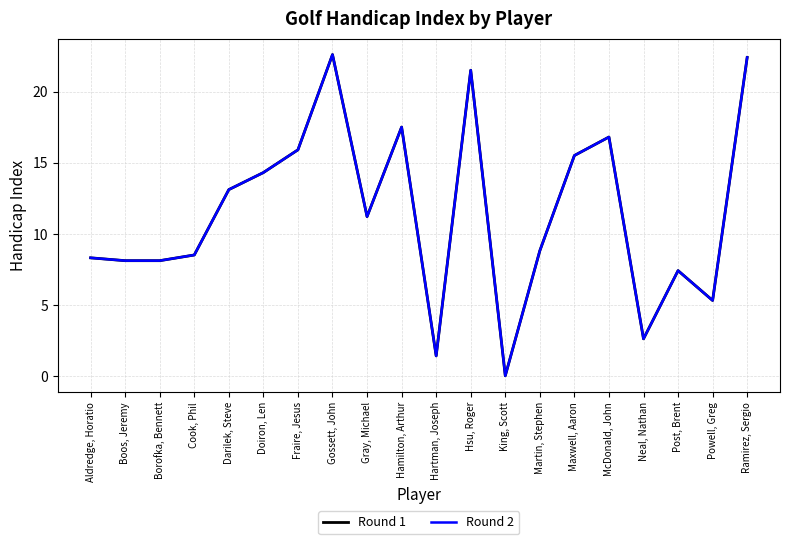

At which label does Round 1 reach its minimum?

King, Scott